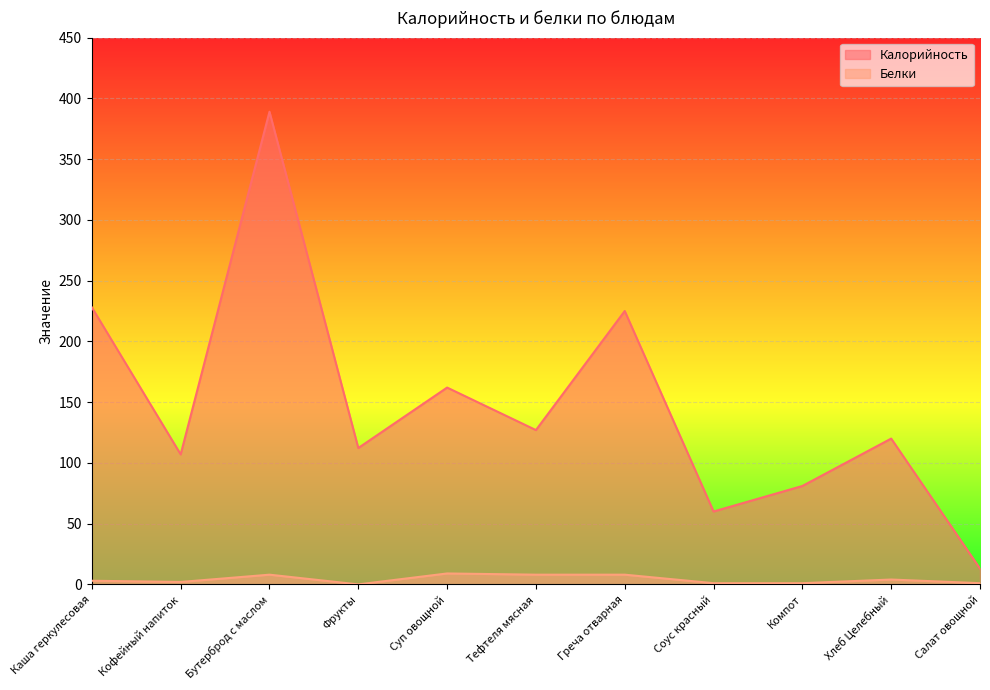

Reading left to right, what are all the values shown in this chart?

Калорийность: Каша геркулесовая=228.0	Кофейный напиток=107.0	Бутерброд с маслом=389.0	Фрукты=112.2	Суп овощной=162.0	Тефтеля мясная=127.0	Греча отварная=225.0	Соус красный=60.0	Компот=81.0	Хлеб Целебный=120.0	Салат овощной=13.0
Белки: Каша геркулесовая=3.0	Кофейный напиток=2.0	Бутерброд с маслом=8.0	Фрукты=0.0	Суп овощной=9.0	Тефтеля мясная=8.0	Греча отварная=8.0	Соус красный=1.0	Компот=1.0	Хлеб Целебный=4.0	Салат овощной=1.0